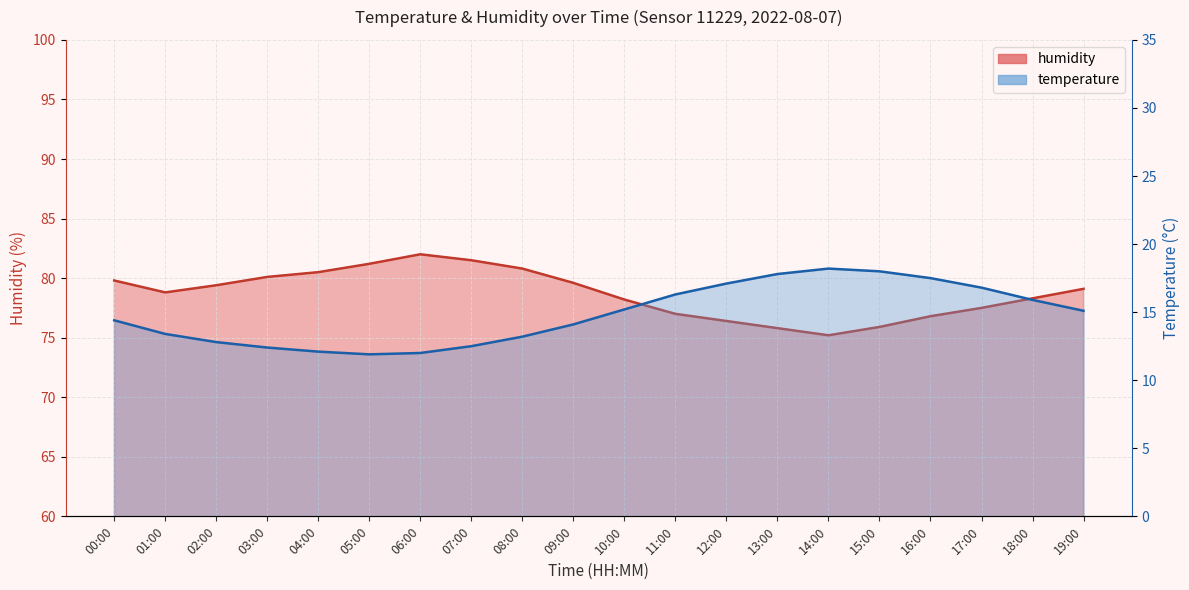

Is it true that humidity equals 79.8 at 00:00?

True